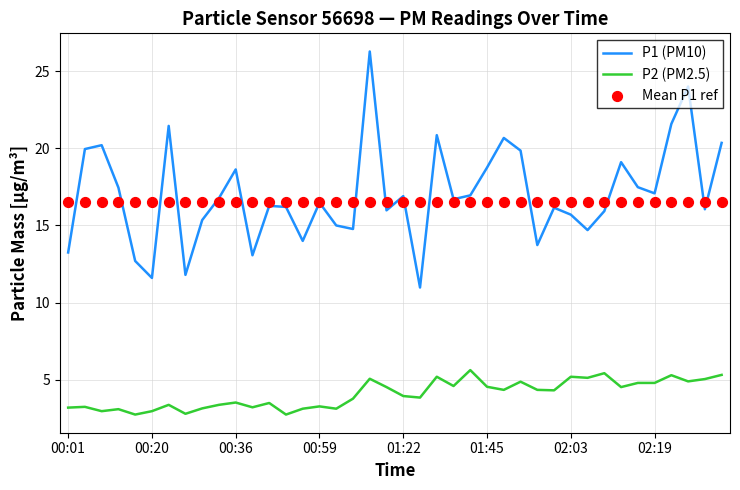

Which series reaches the minimum Y coordinate?

P2 (PM2.5)